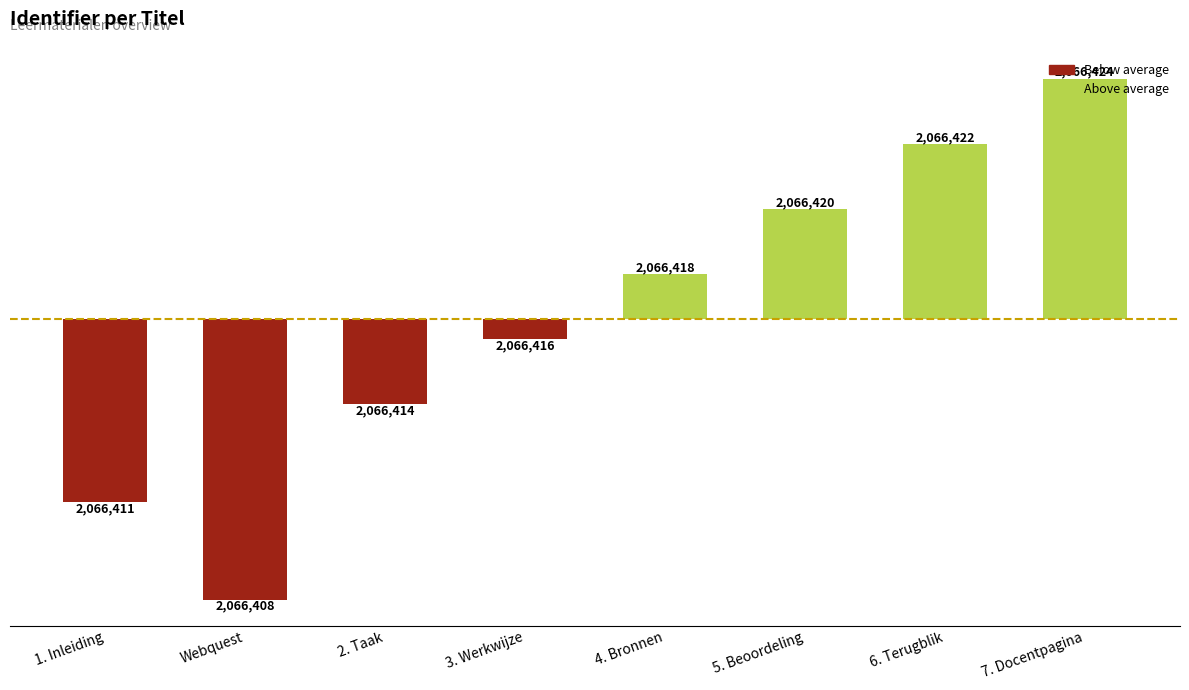

What is the sum of the values at 5. Beoordeling and 3. Werkwijze?

2.8